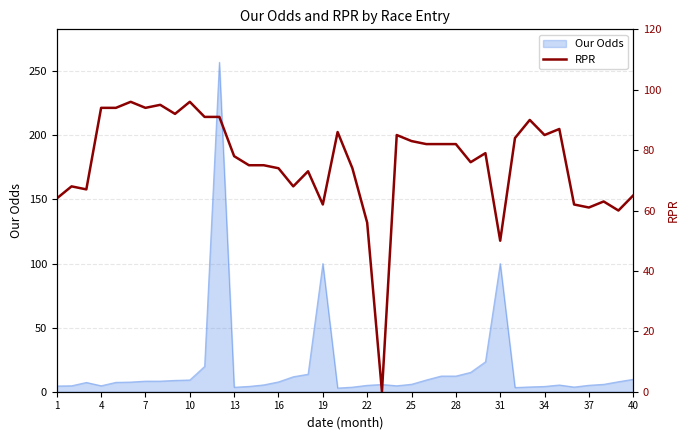

Reading right to left, what are all the values shown in this chart?

65	60	63	61	62	87	85	90	84	50	79	76	82	82	82	83	85	0	56	74	86	62	73	68	74	75	75	78	91	91	96	92	95	94	96	94	94	67	68	64